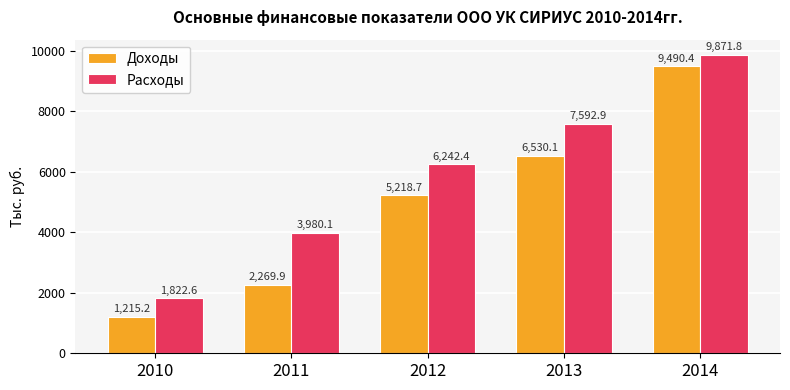

What is the spread (max minus min) of values at 2011?

1710.2